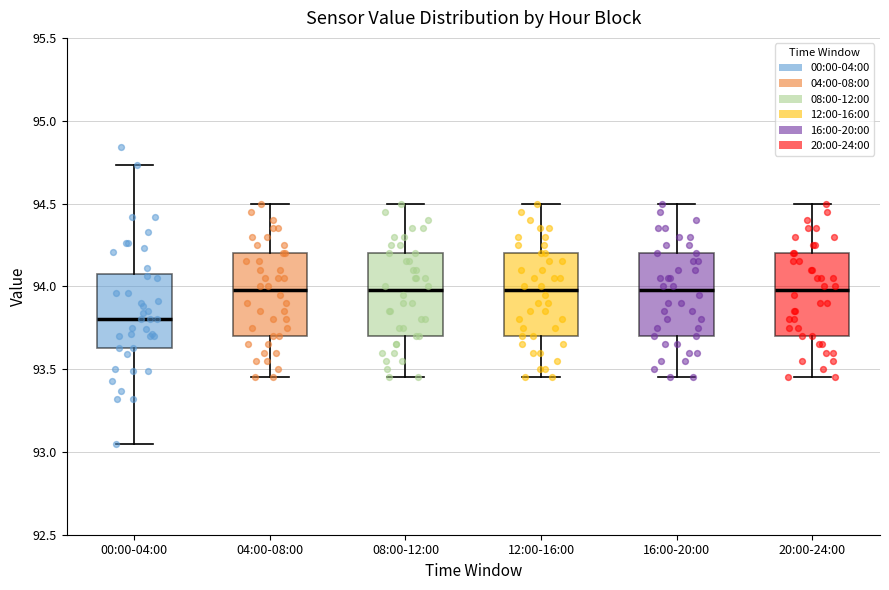

Which box's median line is the lowest?

00:00-04:00